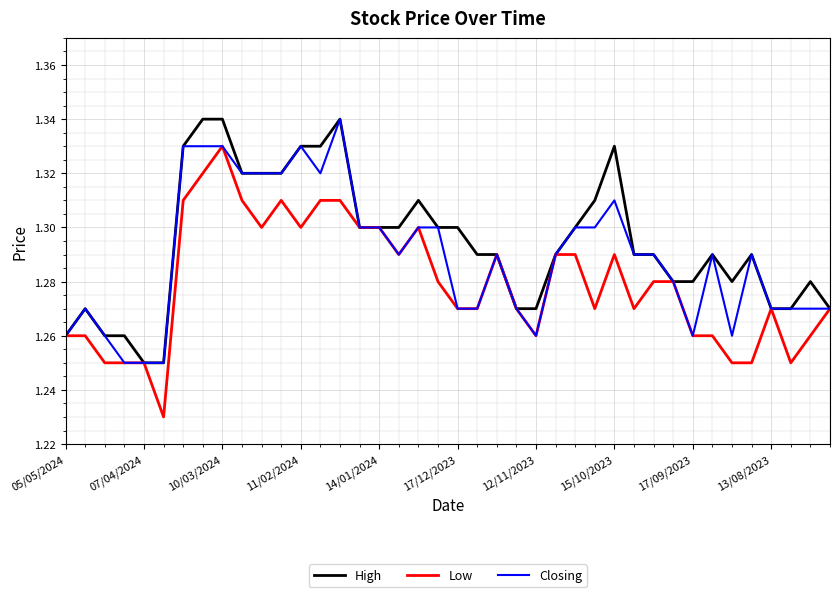

Rank the series by their average value, from lowest to highest.

Low, Closing, High